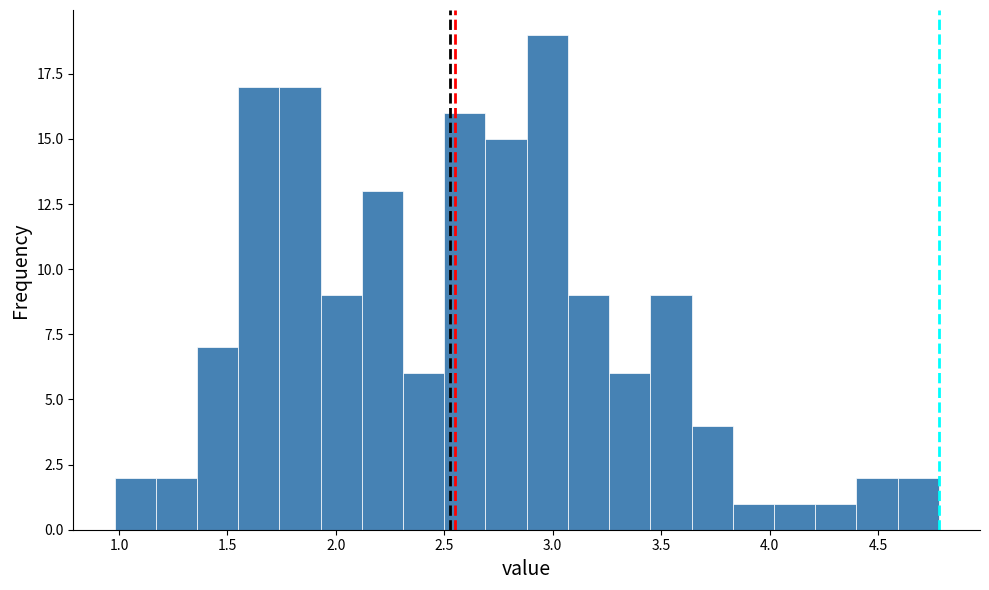

Around what value on the x-axis is the tallest bar? Give the approximate position of its centre, as read against the axis.

3.00